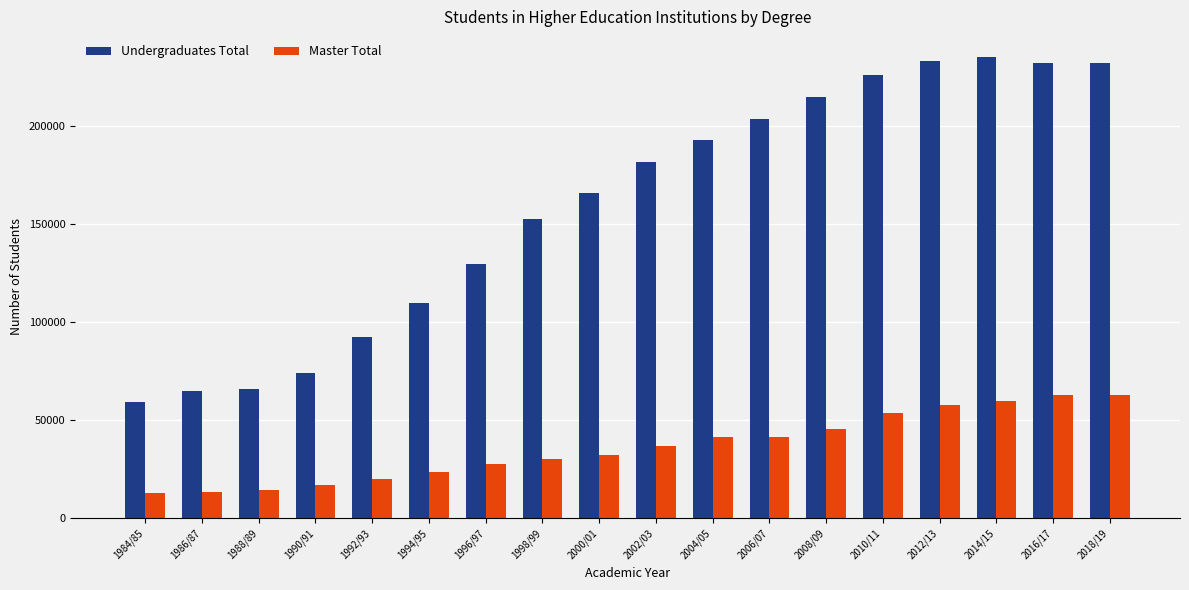

What is the difference between the Undergraduates Total values at 2010/11 and 2014/15?

9289